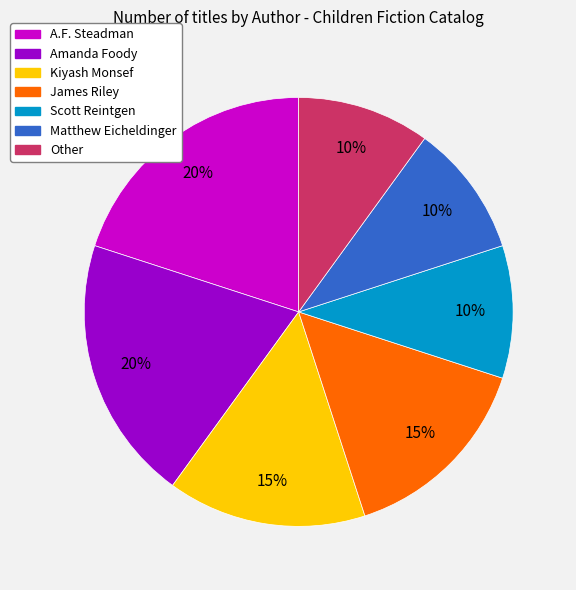

To the nearest percent, what percentage of the pie is Matthew Eicheldinger?

10%